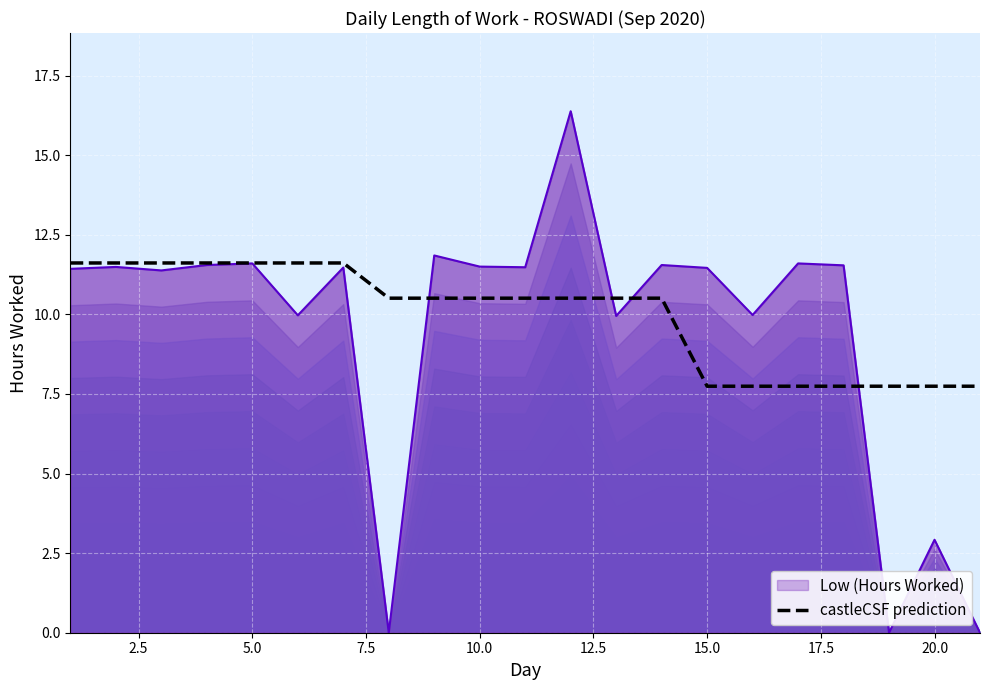

Reading right to left, what are all the values shown in this chart?

7.7	7.7	7.7	7.7	7.7	7.7	7.7	10.5	10.5	10.5	10.5	10.5	10.5	10.5	11.6	11.6	11.6	11.6	11.6	11.6	11.6